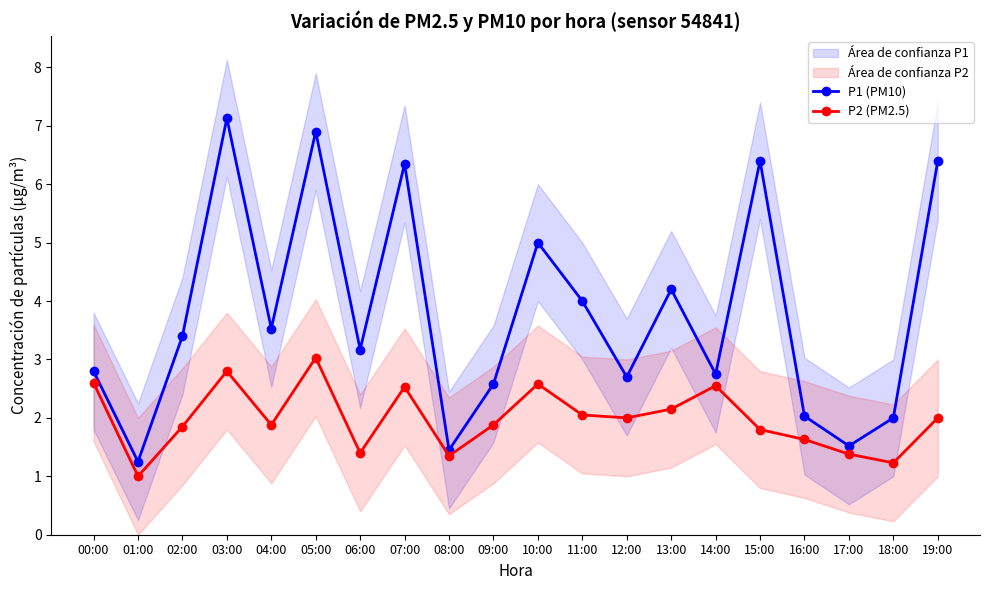

List the series in order of their peak value, highest first.

P1 (PM10), P2 (PM2.5)